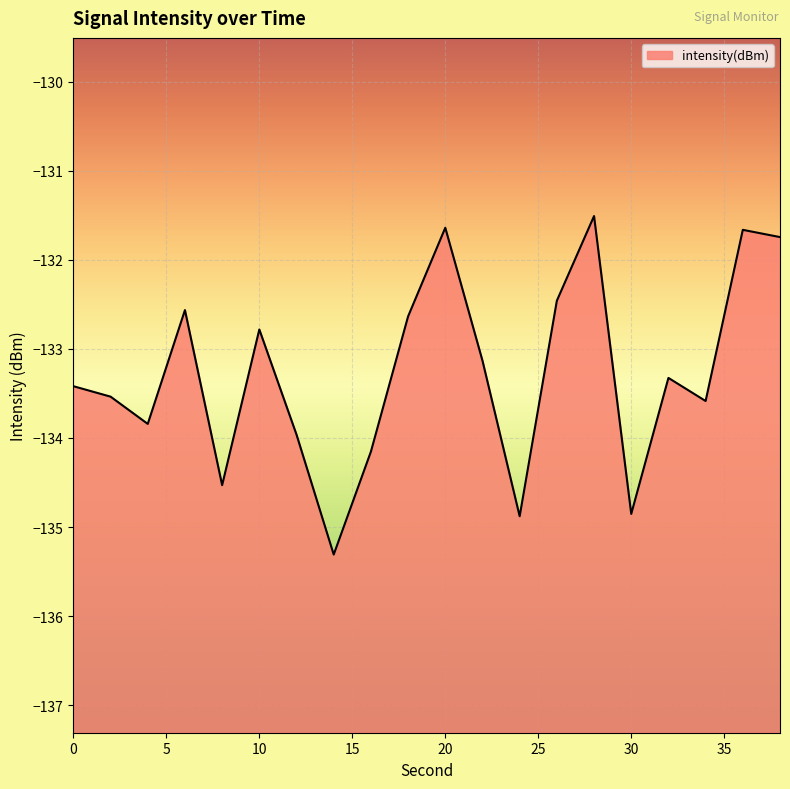

What is the value of the 7th point from the left?

-134.0